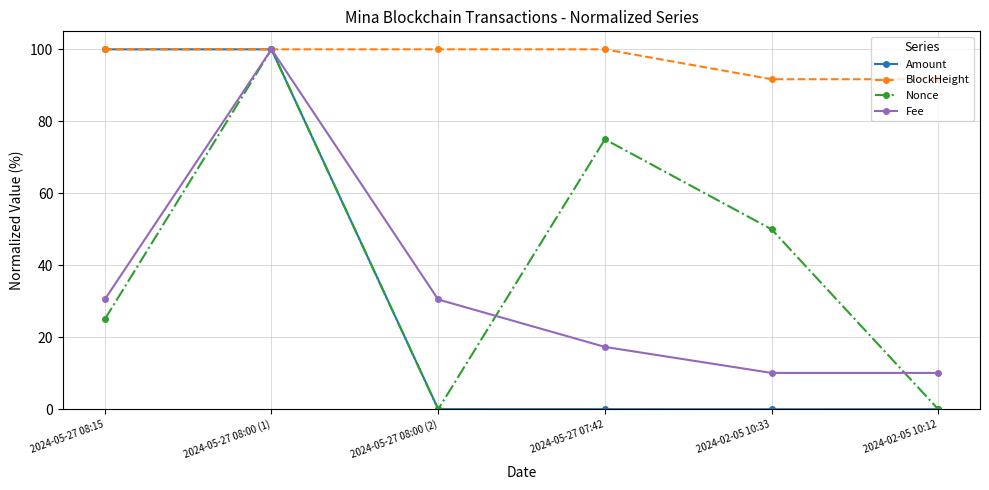

The BlockHeight series shows 168.3 at 2024-05-27 08:15. True or false?

False